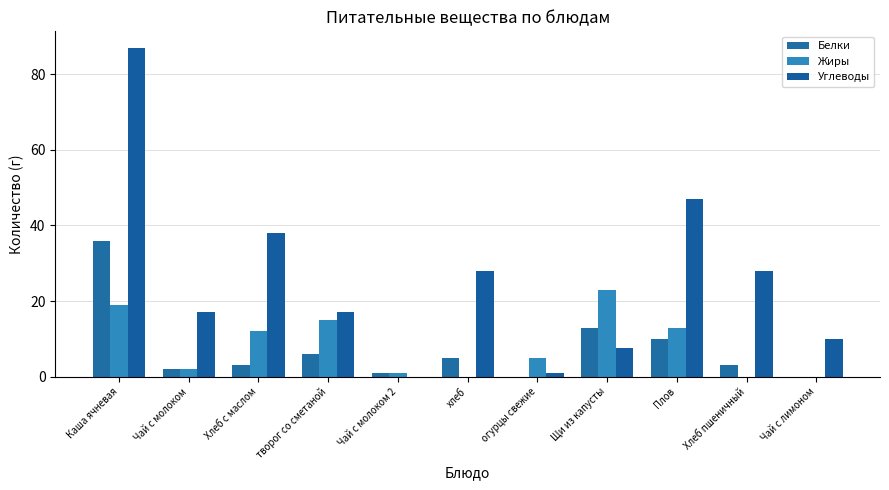

What is the value of the Белки bar at the 2nd from the left?

2.0